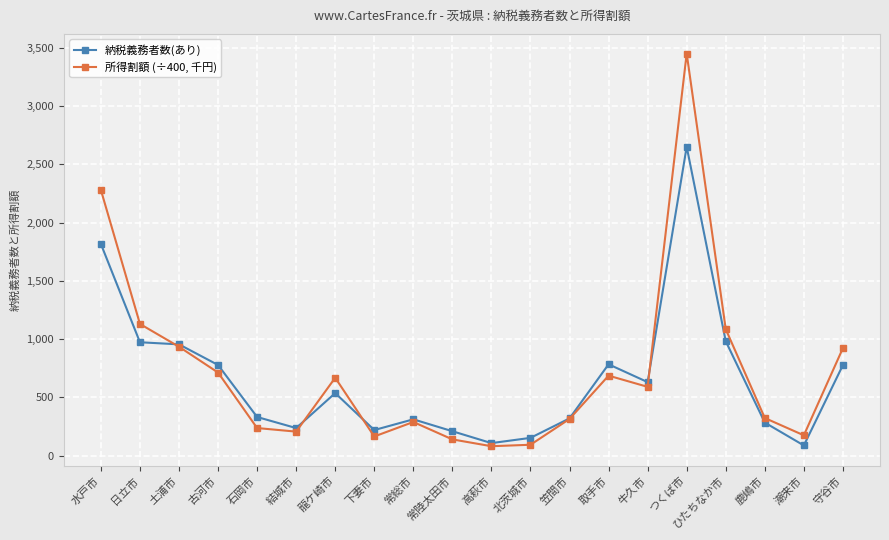

How many data points in 所得割額 (÷400, 千円) are less than 590?

10